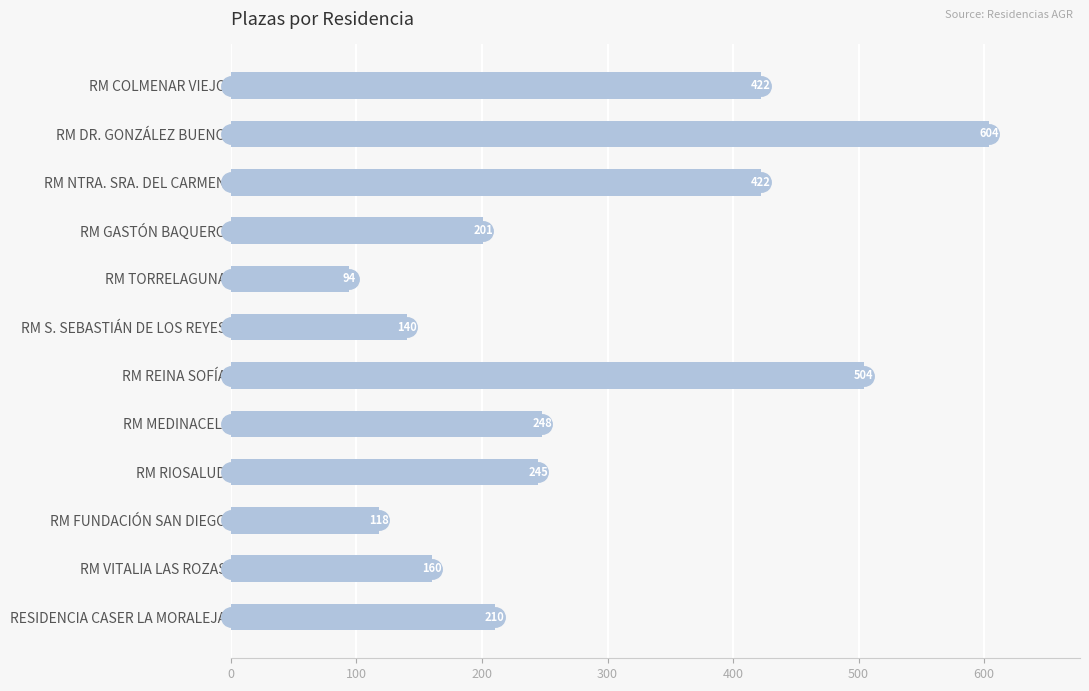

Is it true that the value at RM S. SEBASTIÁN DE LOS REYES is 140?

True